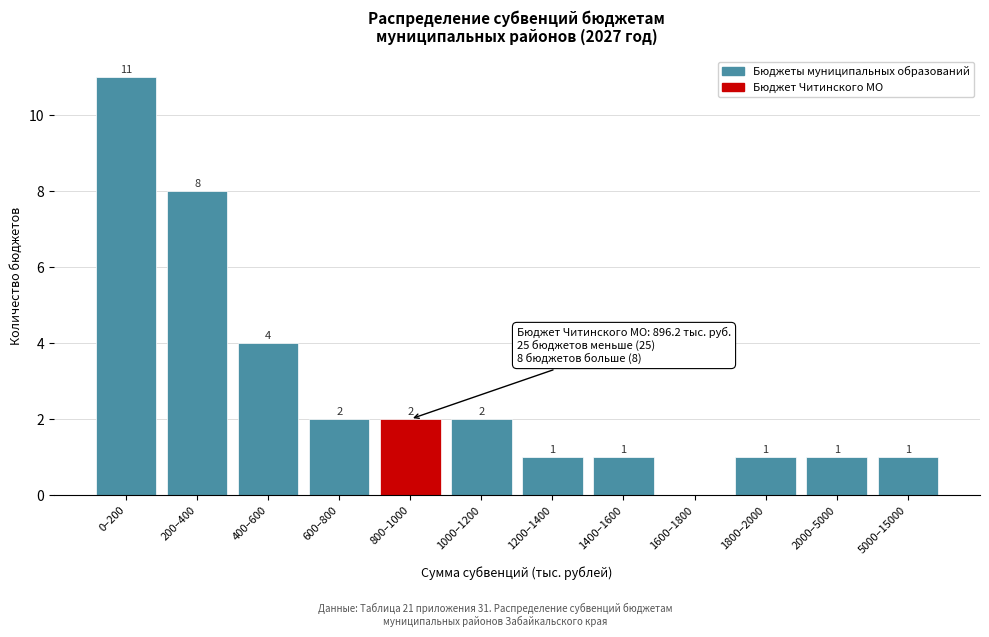

Reading right to left, transcribe all the data shown in this chart.

5000–15000=1	2000–5000=1	1800–2000=1	1600–1800=0	1400–1600=1	1200–1400=1	1000–1200=2	800–1000=2	600–800=2	400–600=4	200–400=8	0–200=11